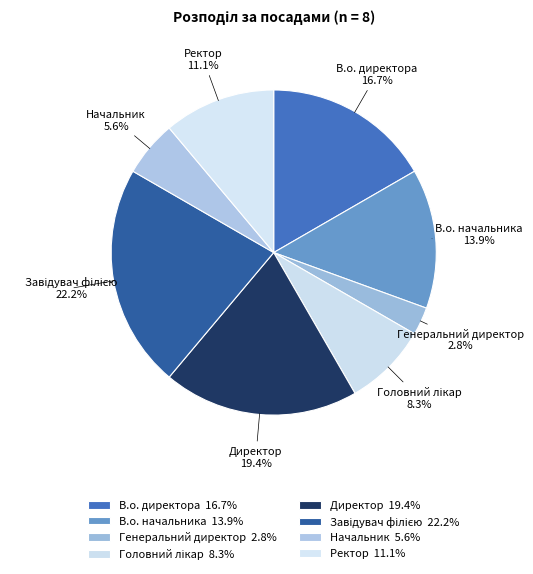

To the nearest percent, what is the average slice percentage?

12%